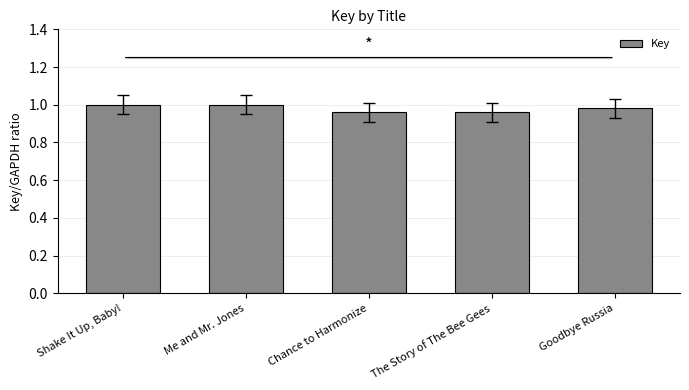

Rank the categories by value from lowest to highest.

The Story of The Bee Gees, Chance to Harmonize, Goodbye Russia, Shake It Up, Baby!, Me and Mr. Jones